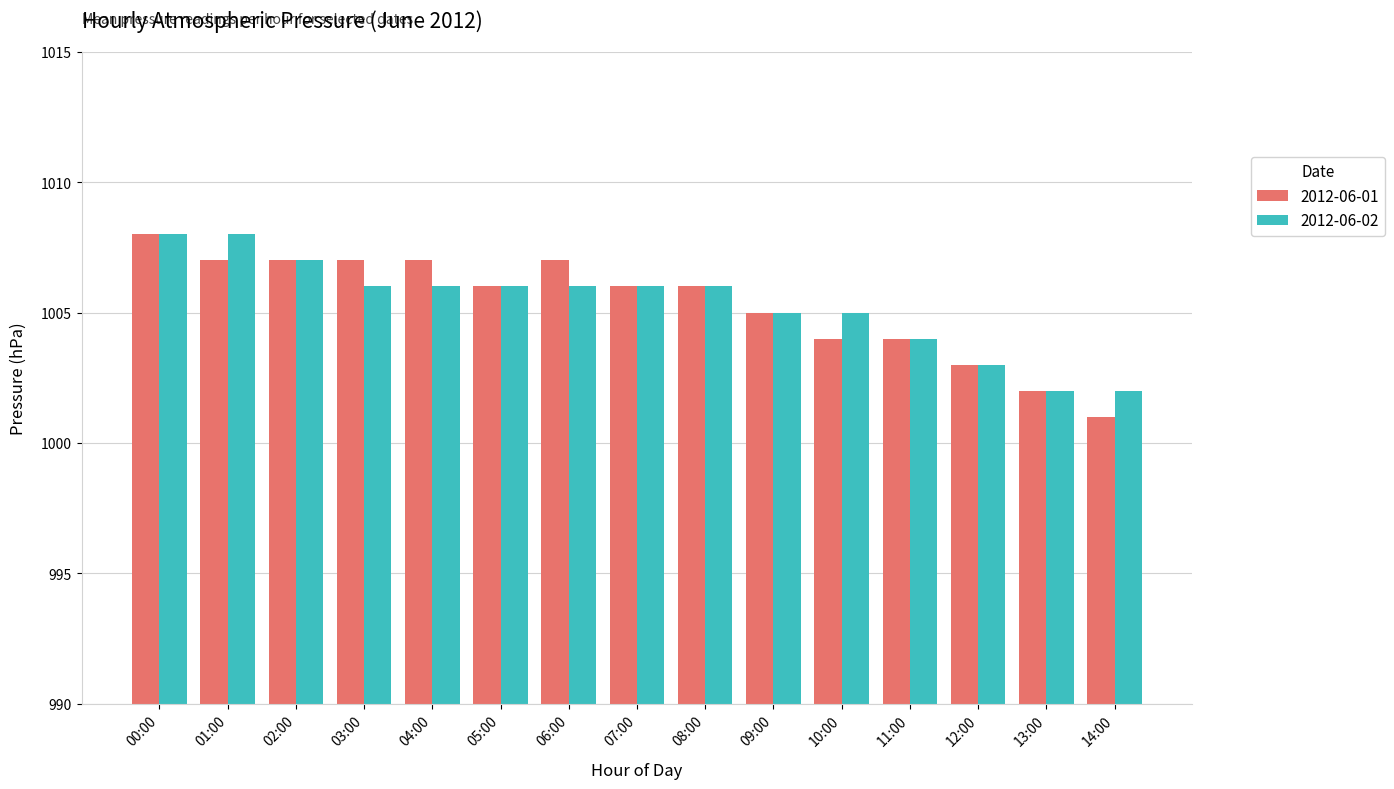

True or false: 2012-06-01 has a value of 459 at 05:00.

False